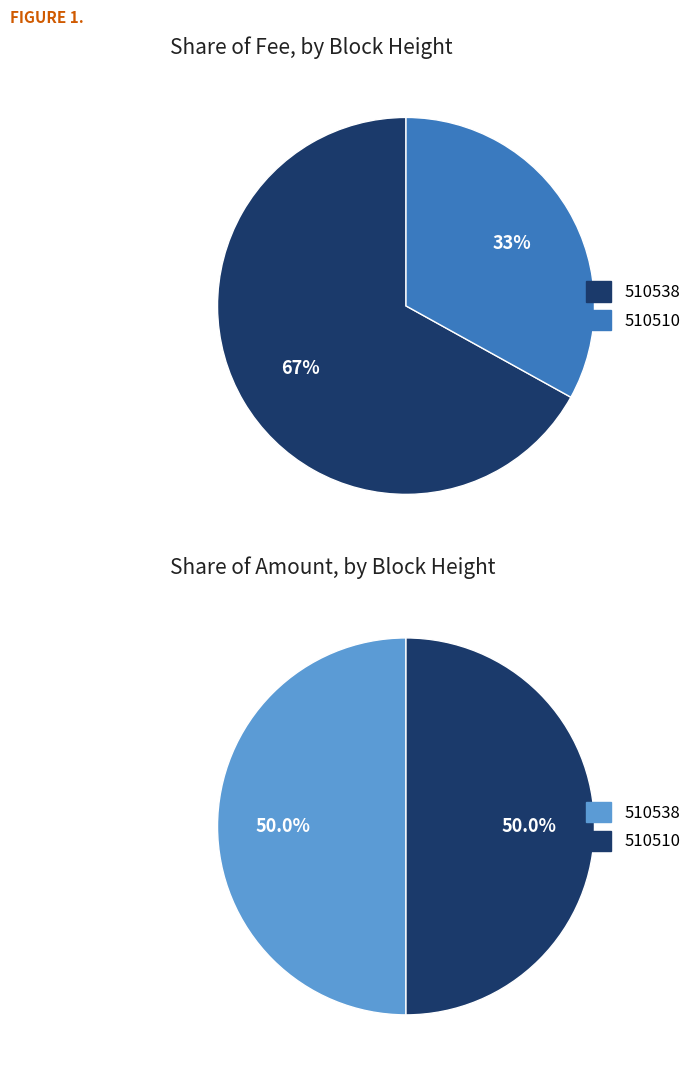

Do 510510 and 510538 together represent more than half of the pie?

Yes